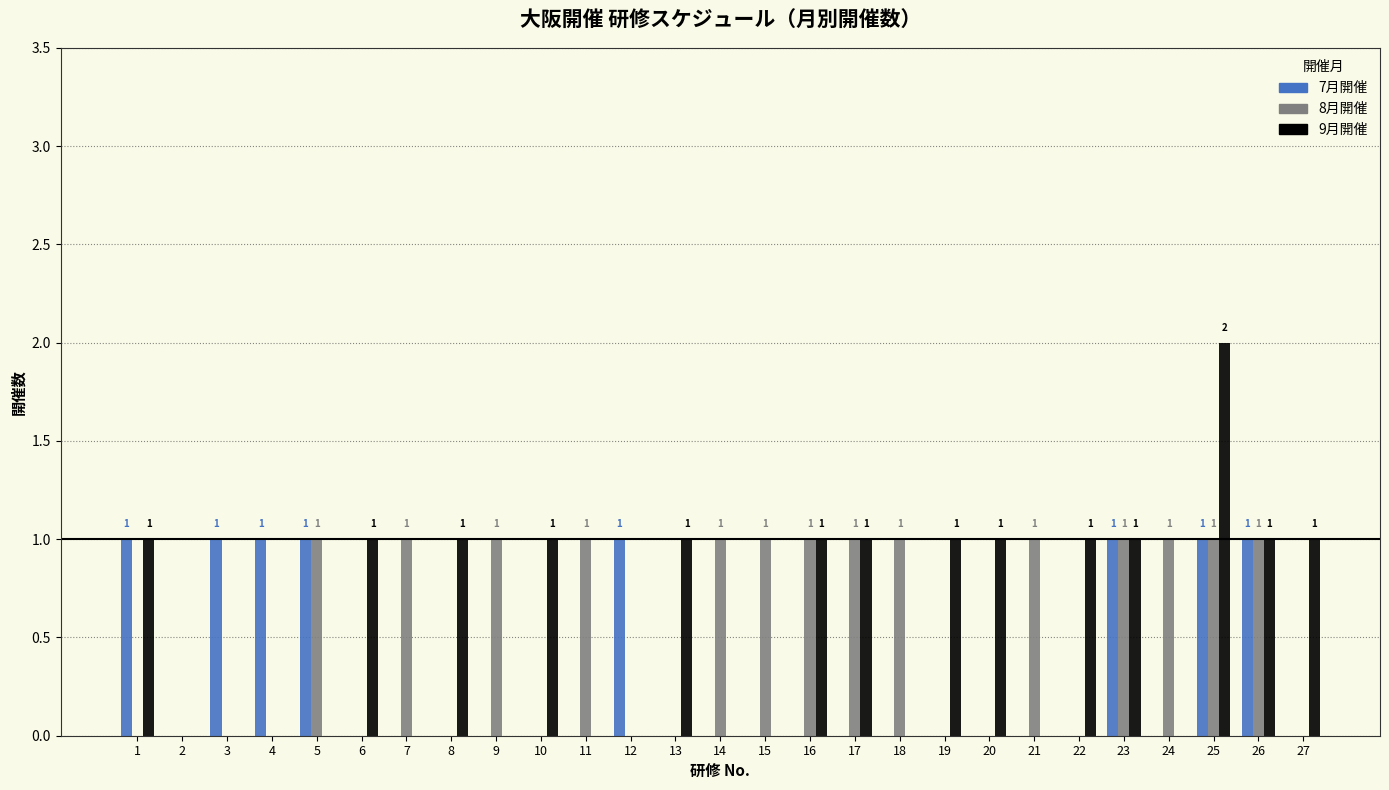

How many 7月開催 values are between 0 and 1?

27